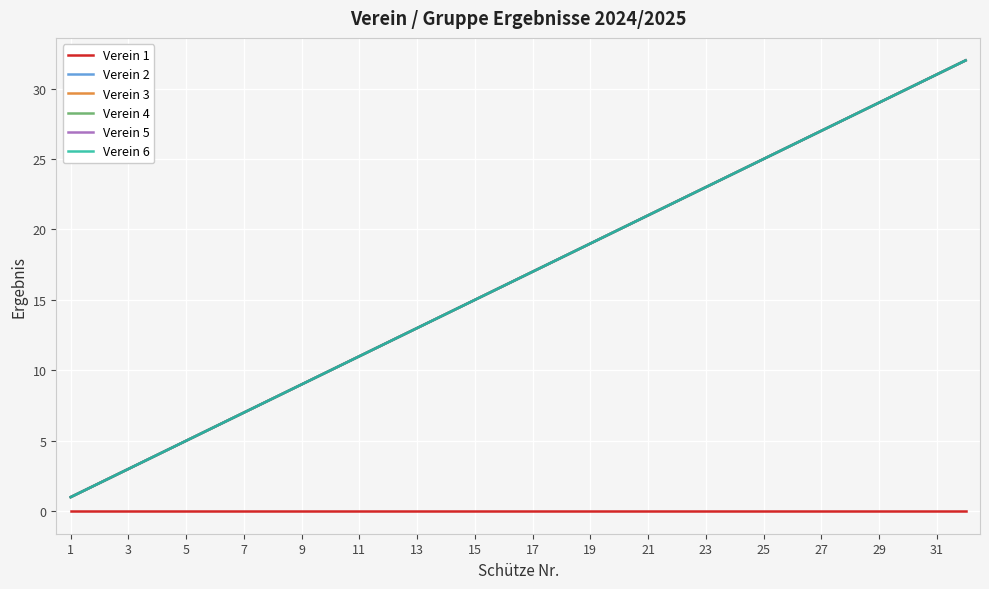

True or false: Verein 4 and Verein 5 intersect in this chart.

False